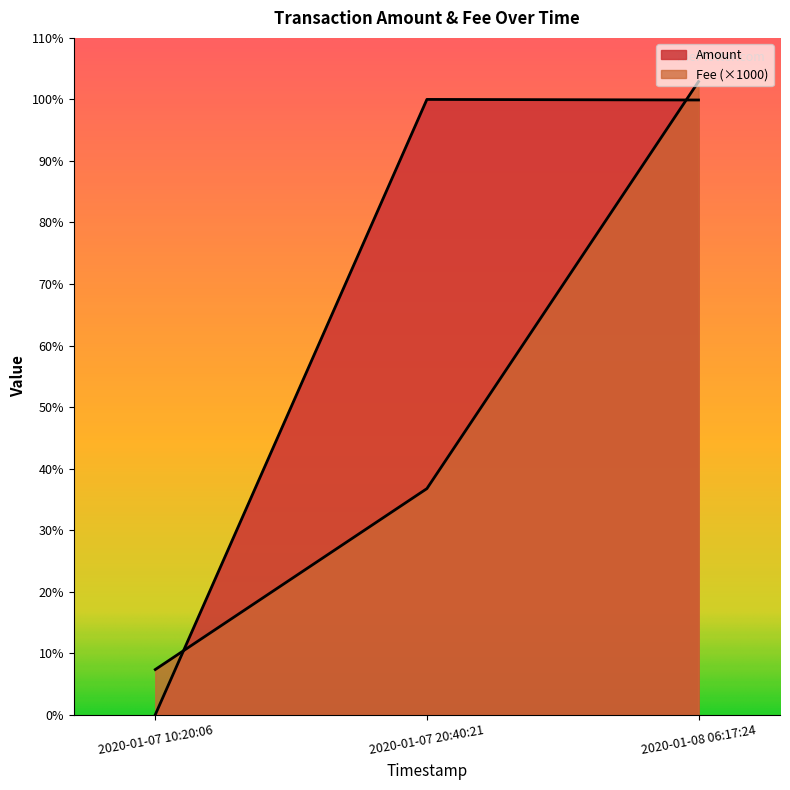

Count the number of categories in the chart.

3